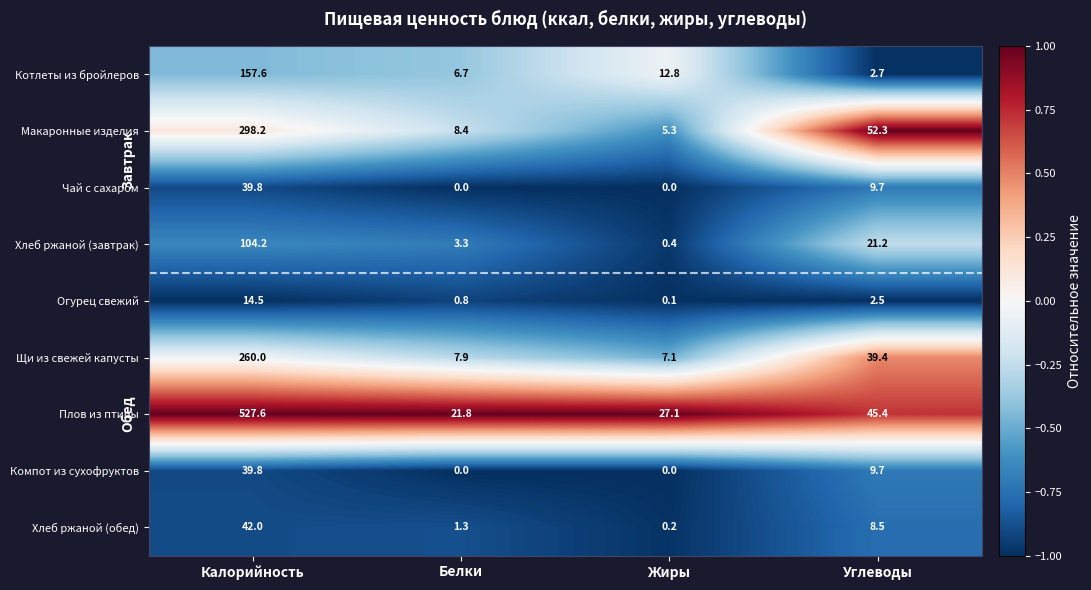

At which label is Огурец свежий closest to 7?

Углеводы